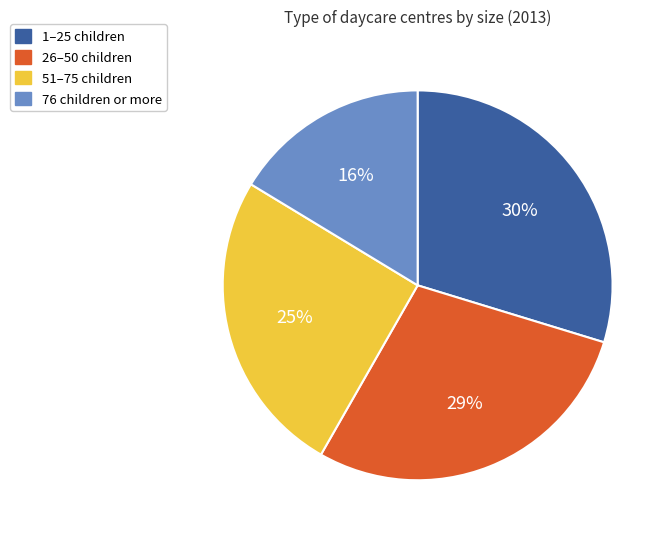

Rank the categories by value from highest to lowest.

1–25 children, 26–50 children, 51–75 children, 76 children or more